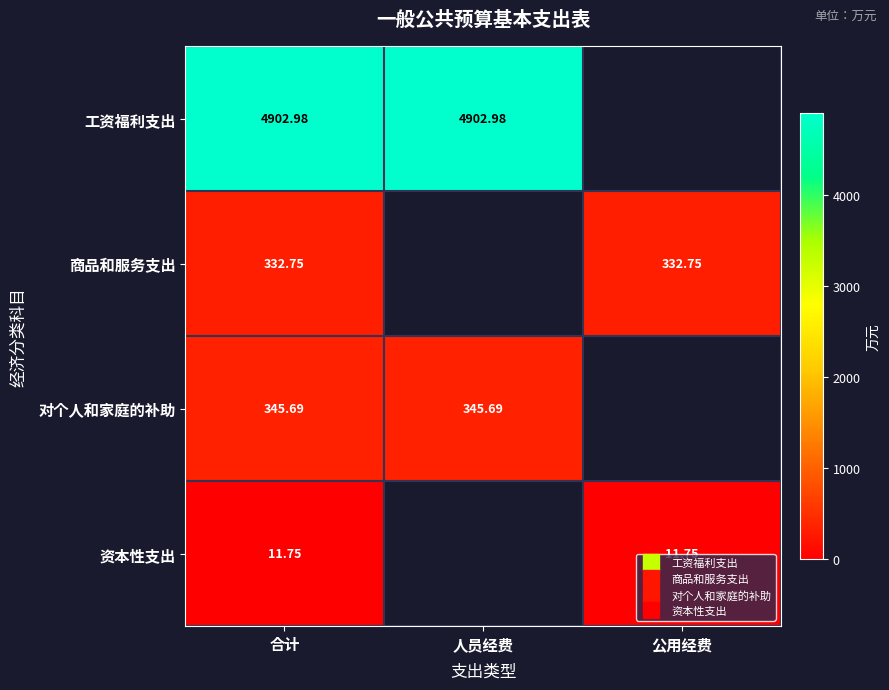

Is it true that 对个人和家庭的补助 equals 529.8 at 人员经费?

False